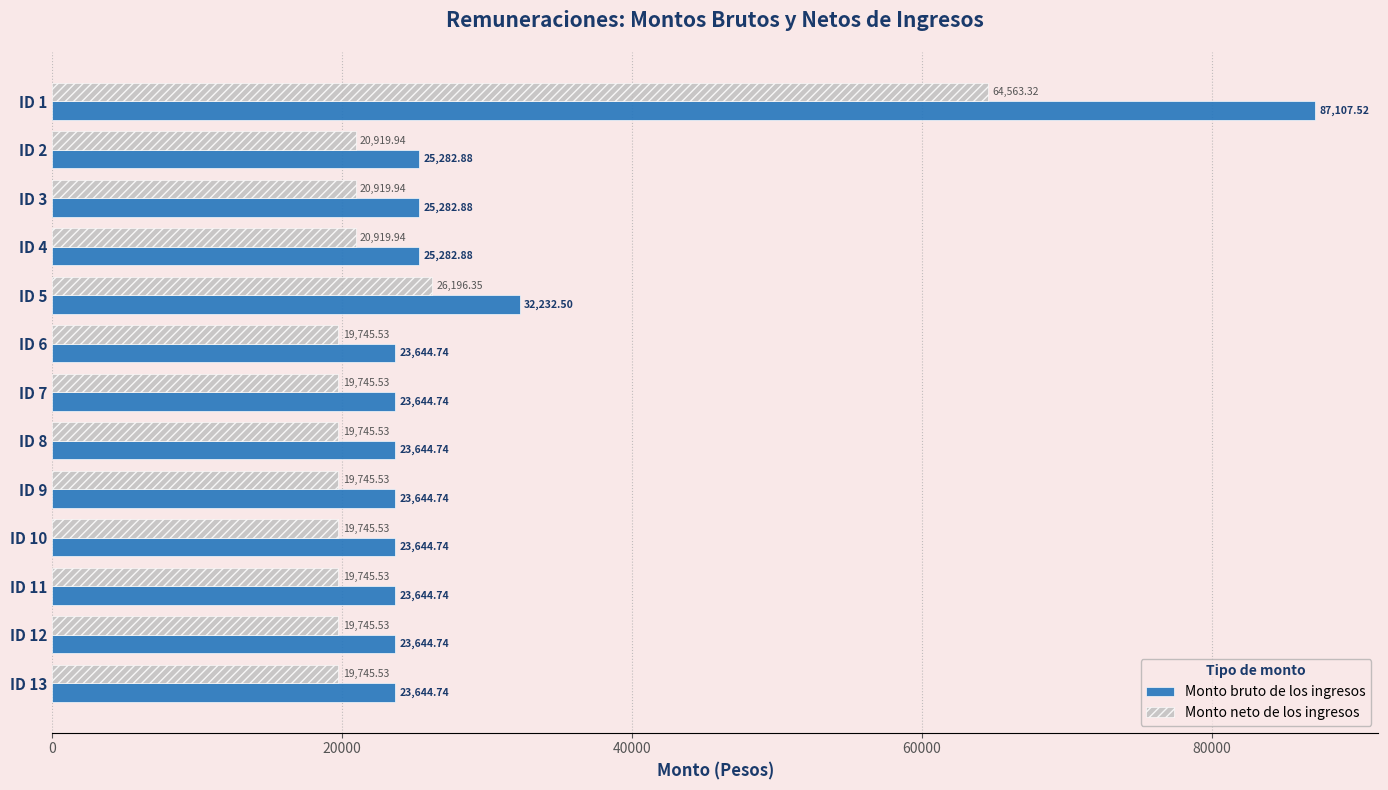

What is the spread (max minus min) of values at ID 4?

4362.9